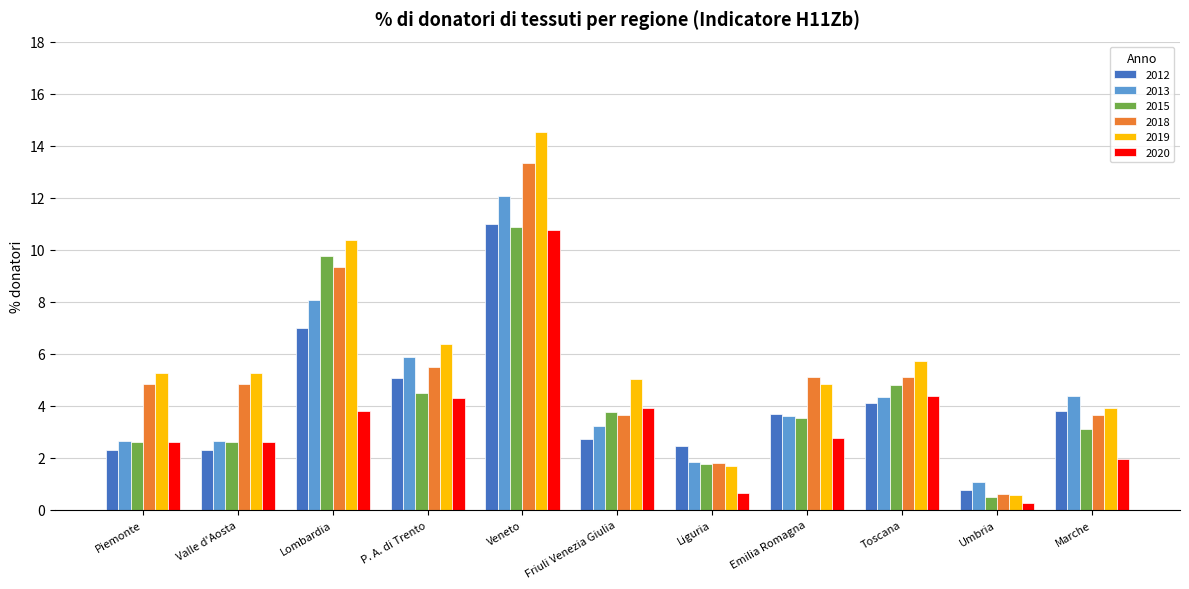

Is it true that 2019 equals 6.4 at P. A. di Trento?

True